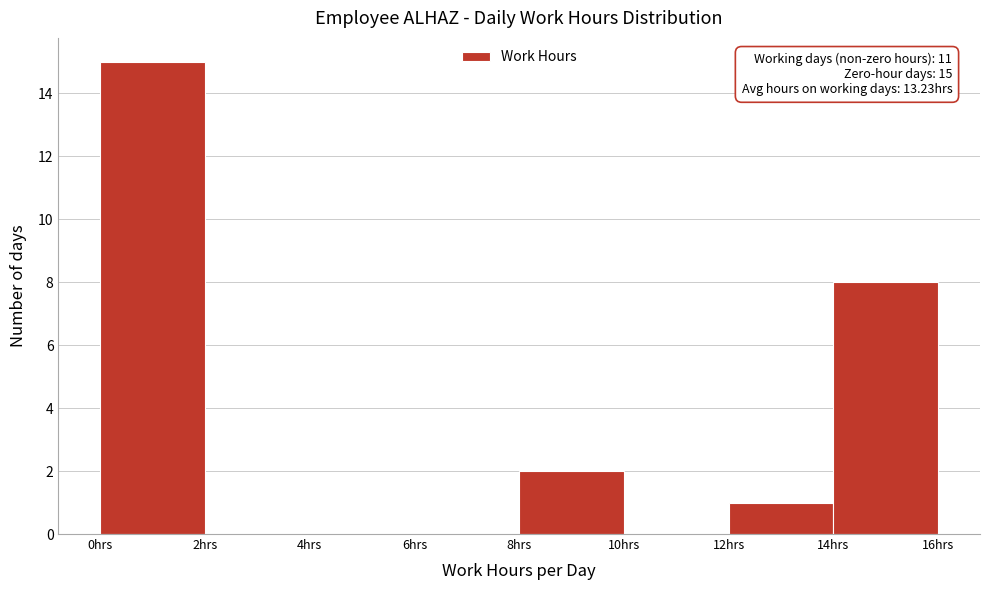

Over which range of the x-axis is the bar tallest?

0 to 2